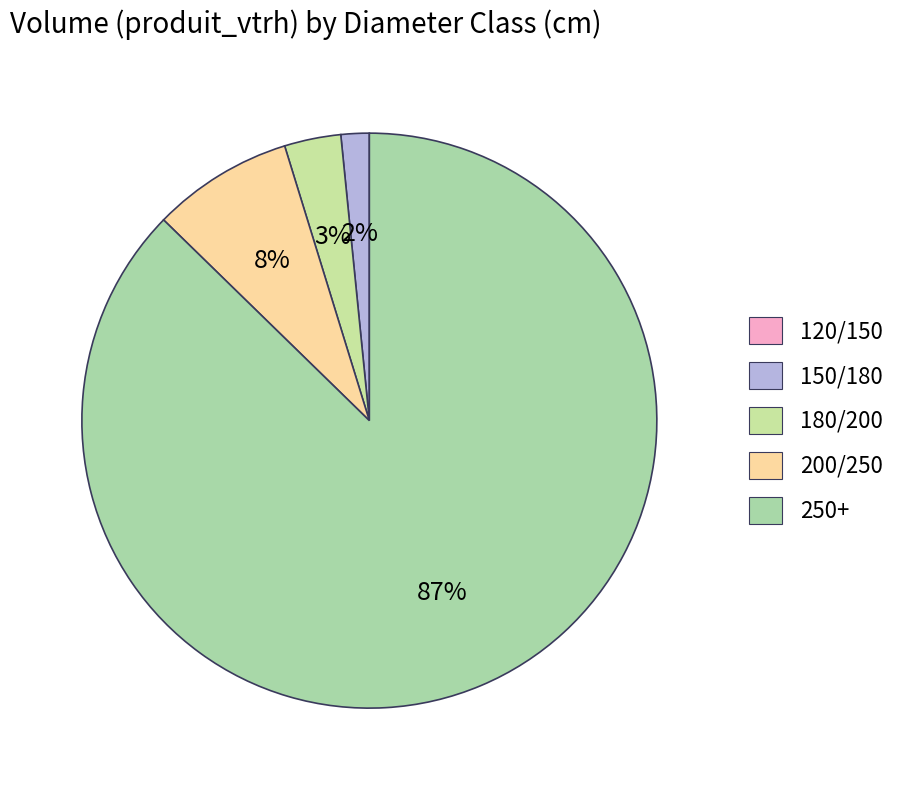

How many slices are in this pie chart?

5